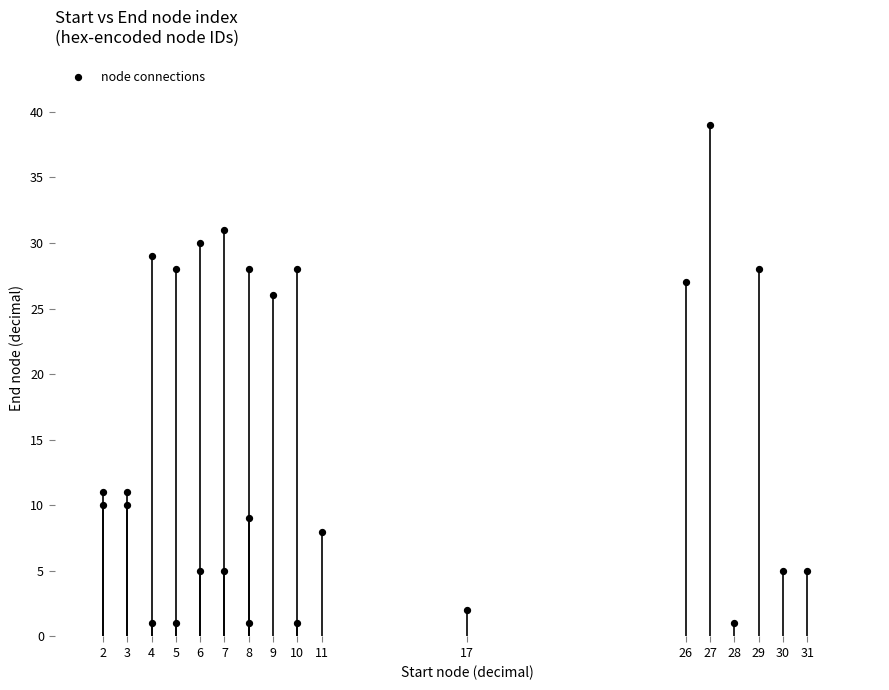

What Y value in the scatter plot is closest to 20?

26